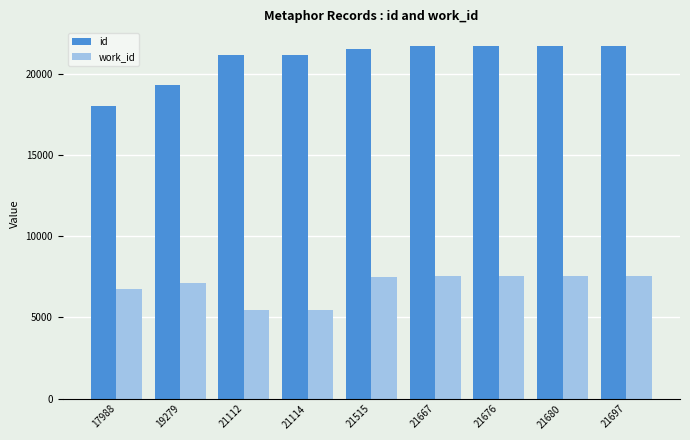

What are all the series names shown in the legend?

id, work_id